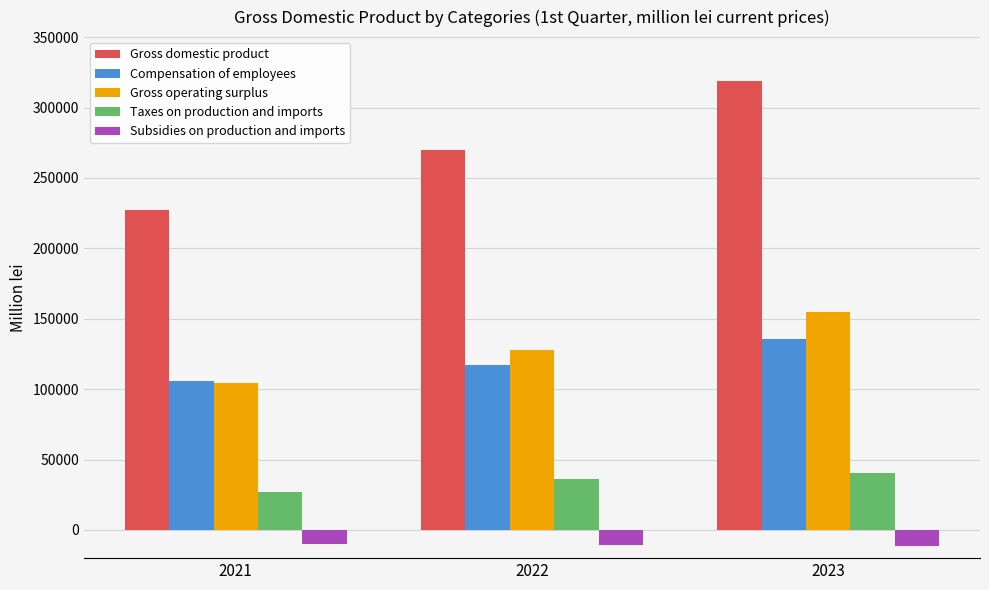

List the labels in order of Gross domestic product value, largest first.

2023, 2022, 2021